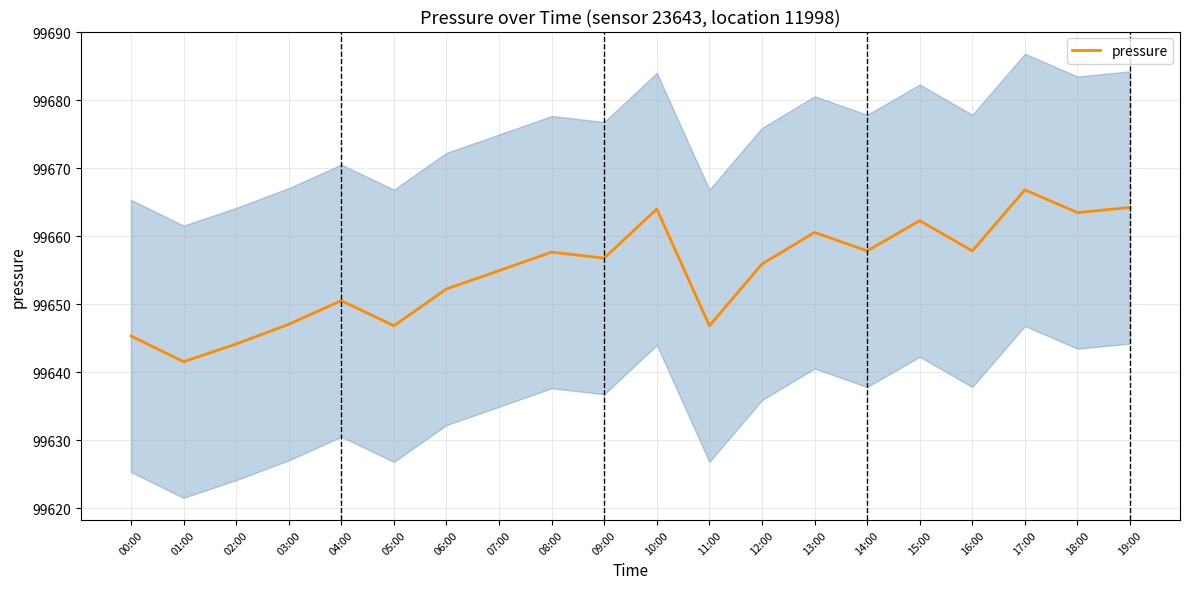

How many points are higher than both their immediate neighbors (excluding endpoints)?

6